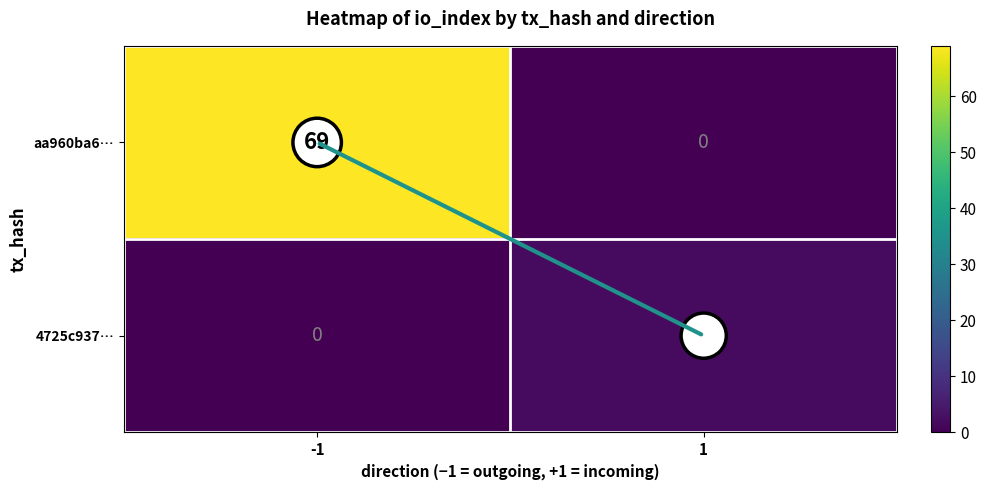

At which category is the sum across all series the highest?

-1